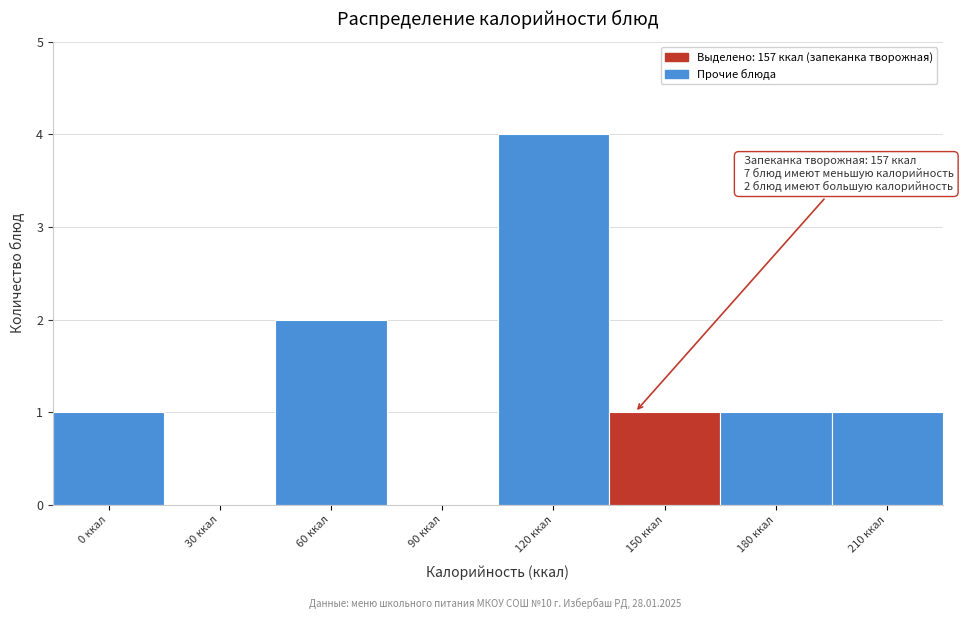

Reading left to right, extract all data points from this chart.

0 ккал=1	30 ккал=0	60 ккал=2	90 ккал=0	120 ккал=4	150 ккал=1	180 ккал=1	210 ккал=1